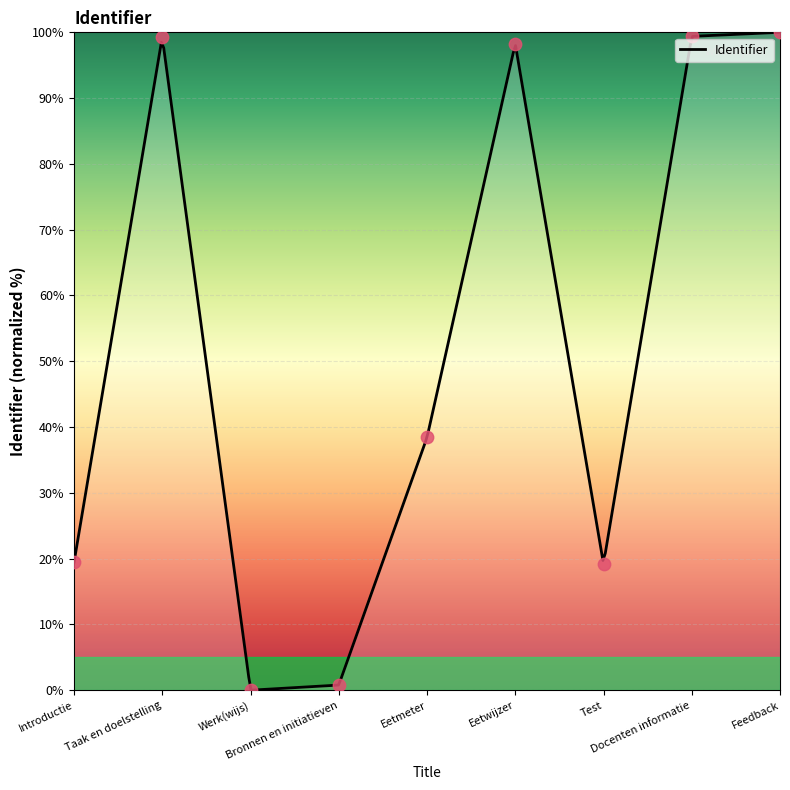

Which has a higher value, Test or Taak en doelstelling?

Taak en doelstelling